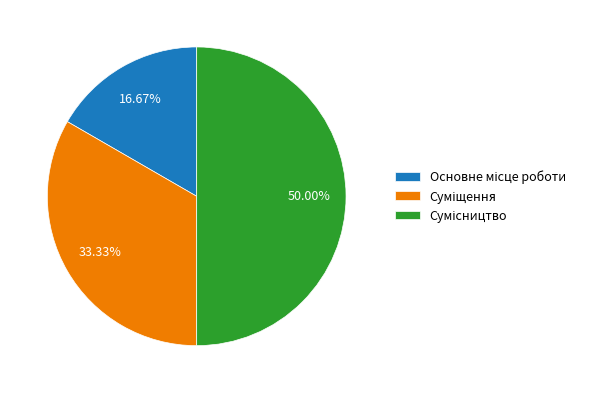

To the nearest percent, what is the combined percentage of Сумісництво and Основне місце роботи?

67%